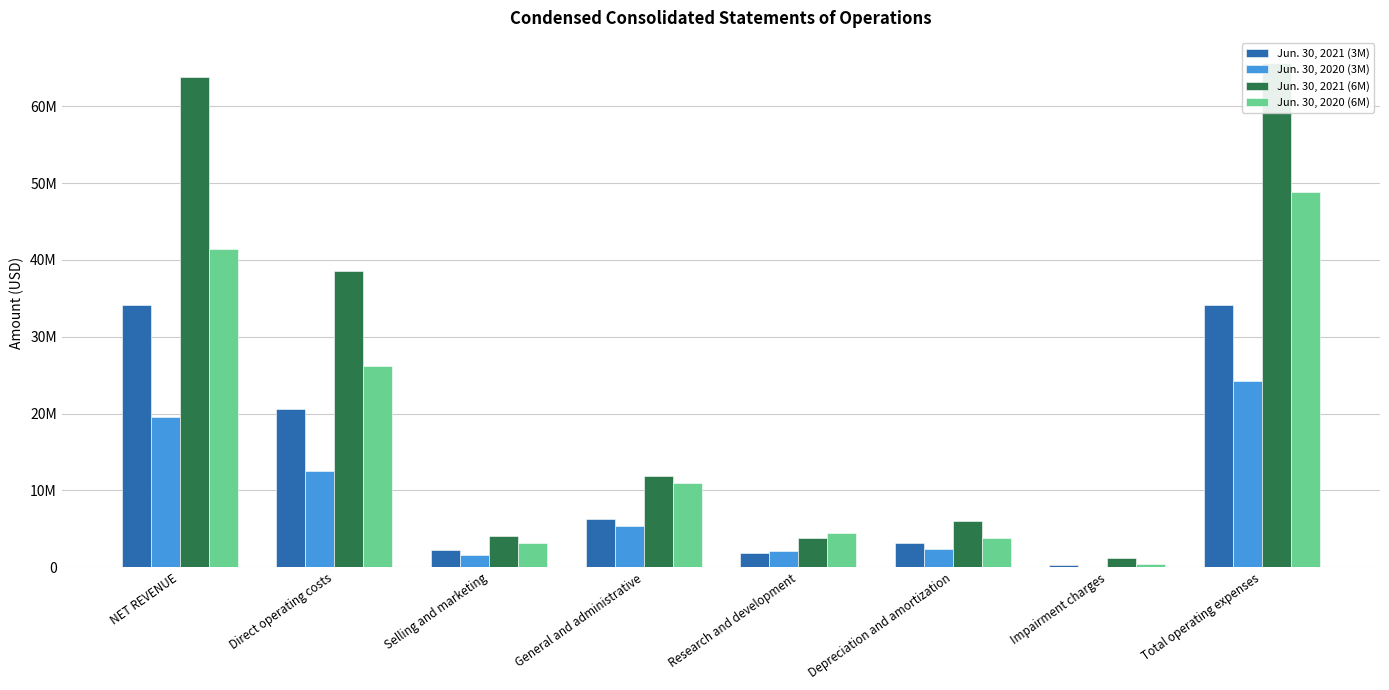

At which label is Jun. 30, 2020 (6M) closest to 24627000?

Direct operating costs